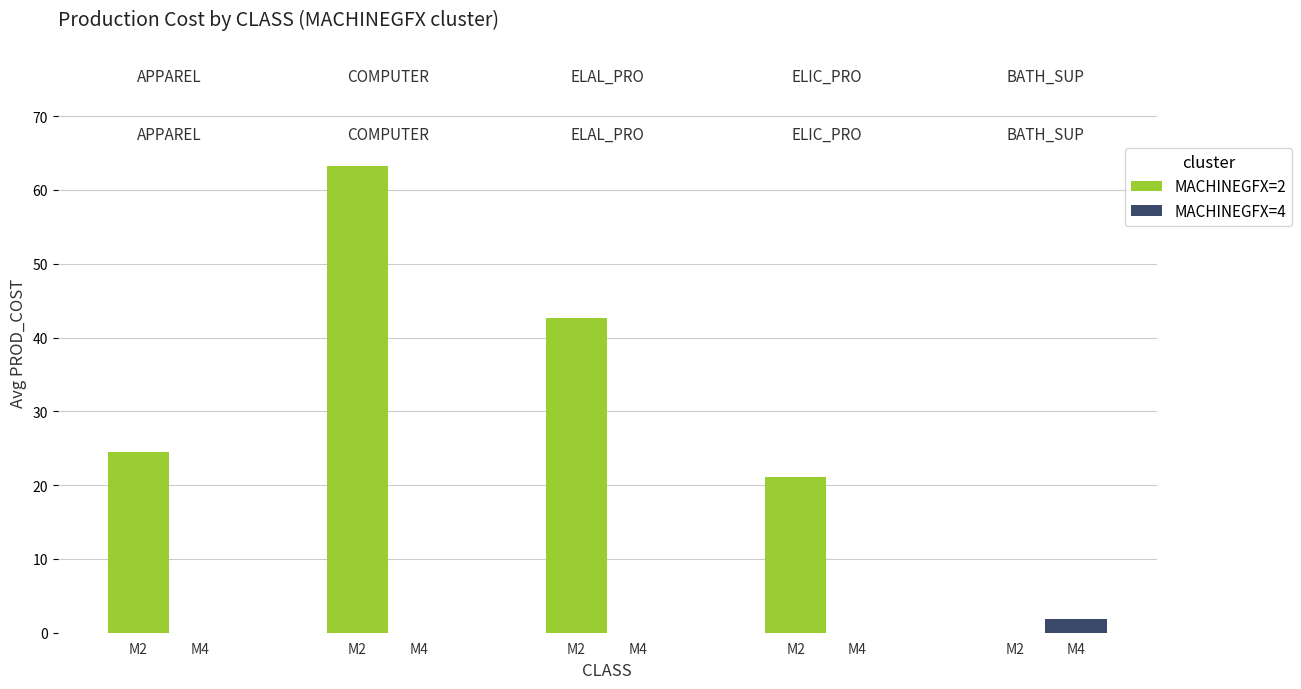

True or false: MACHINEGFX=4 has a value of 0.0 at M2.

True